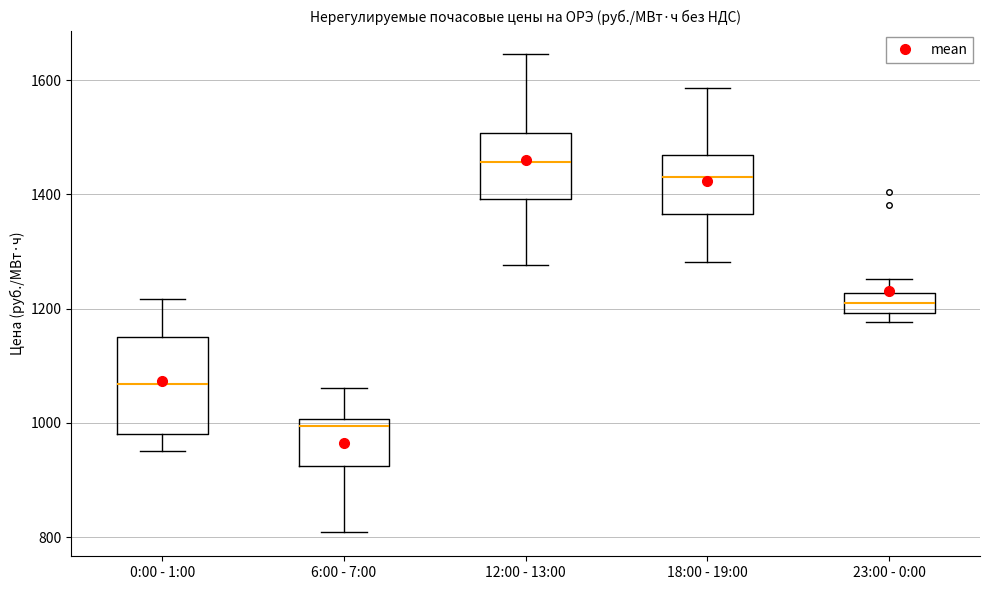

Where is the lower edge of the box for 23:00 - 0:00 on the y-axis? The values are not printed on the chart, so give them approximately, as read against the axis.

1200